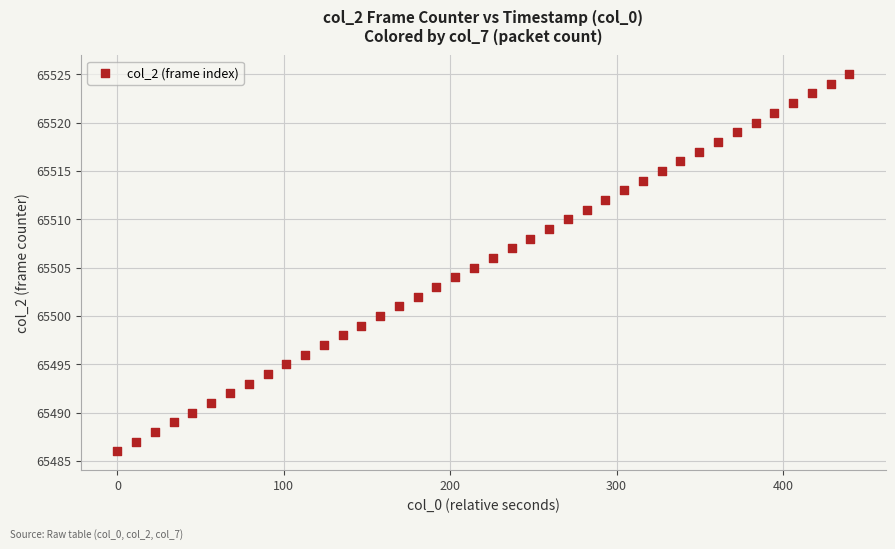

What is the range of Y values (max minus min)?

39